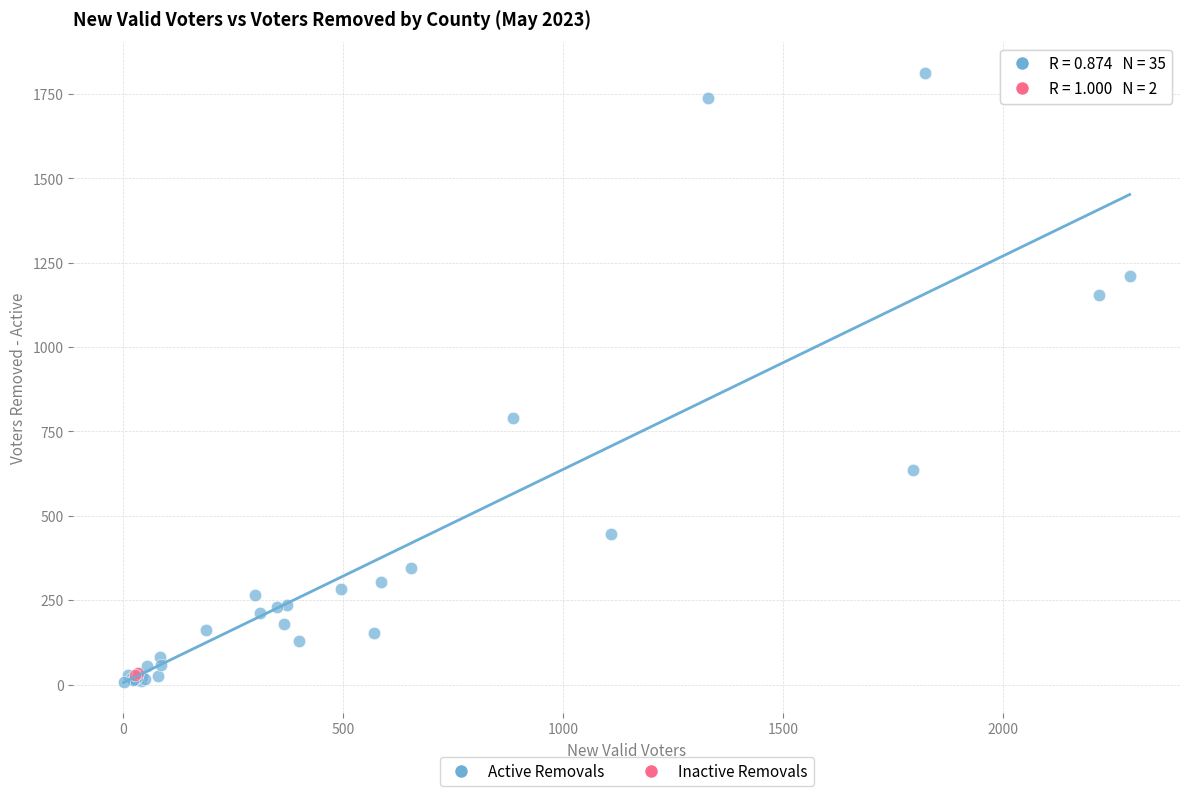

What are all the series names shown in the legend?

Active Removals, Inactive Removals